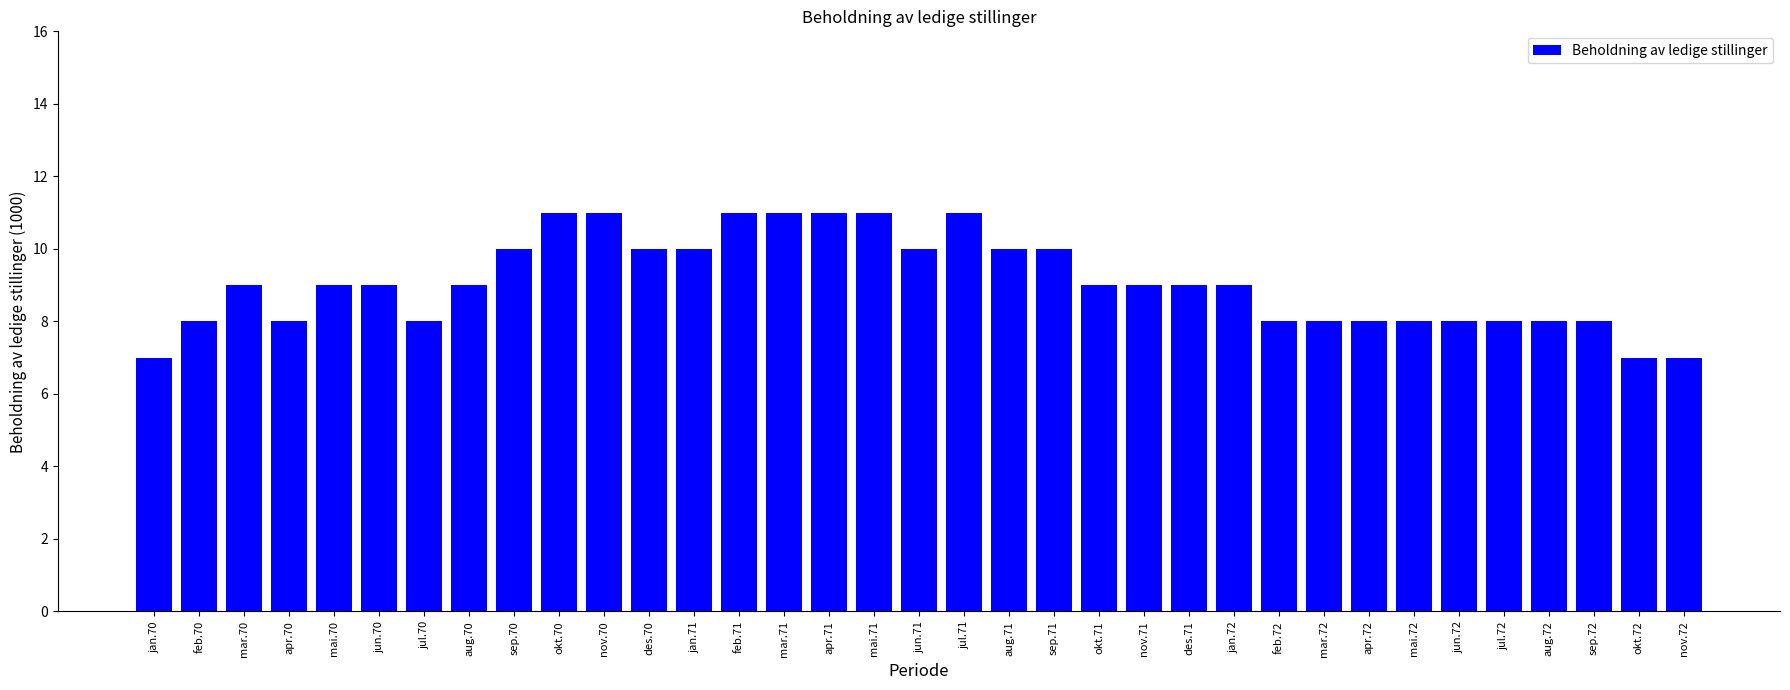

Reading right to left, extract all data points from this chart.

7	7	8	8	8	8	8	8	8	8	9	9	9	9	10	10	11	10	11	11	11	11	10	10	11	11	10	9	8	9	9	8	9	8	7